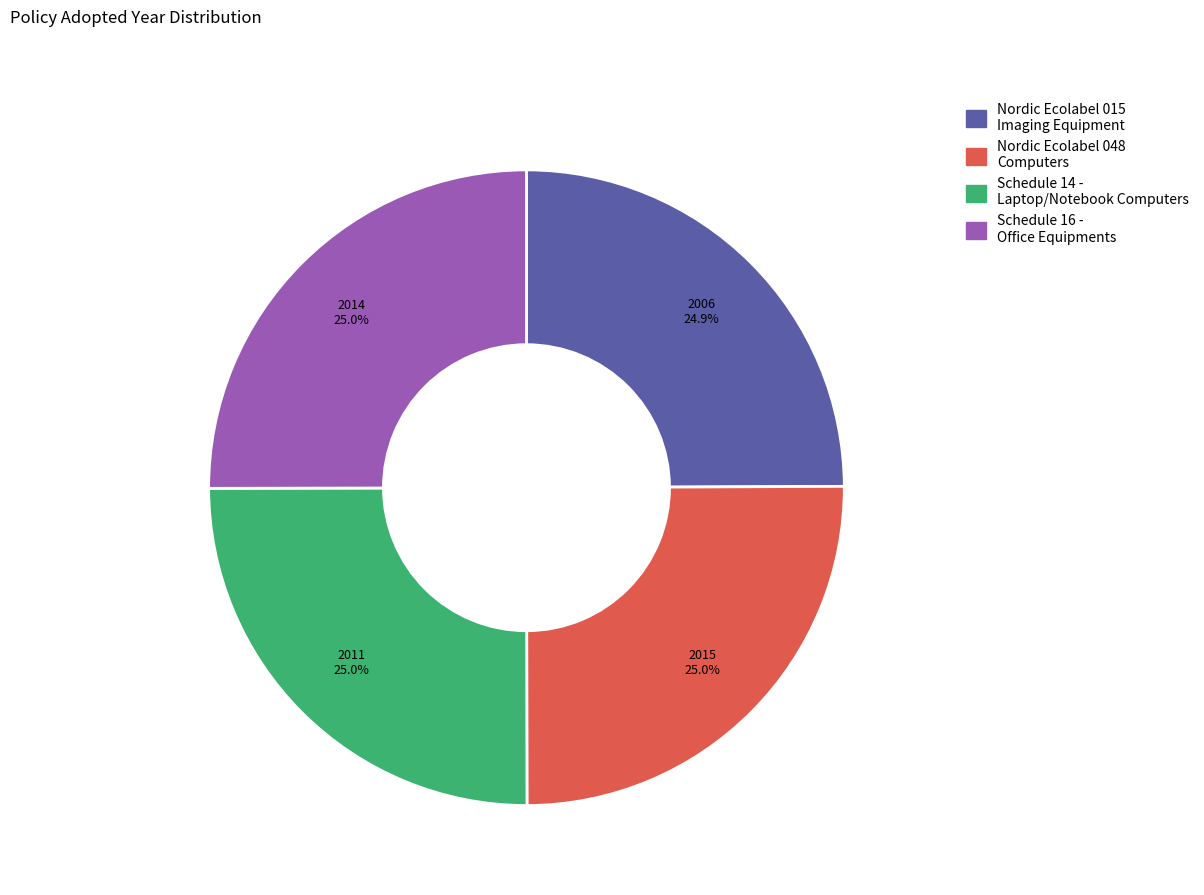

Is the sum of Schedule 14 - Laptop/Notebook Computers and Nordic Ecolabel 048 Computers greater than half?

Yes